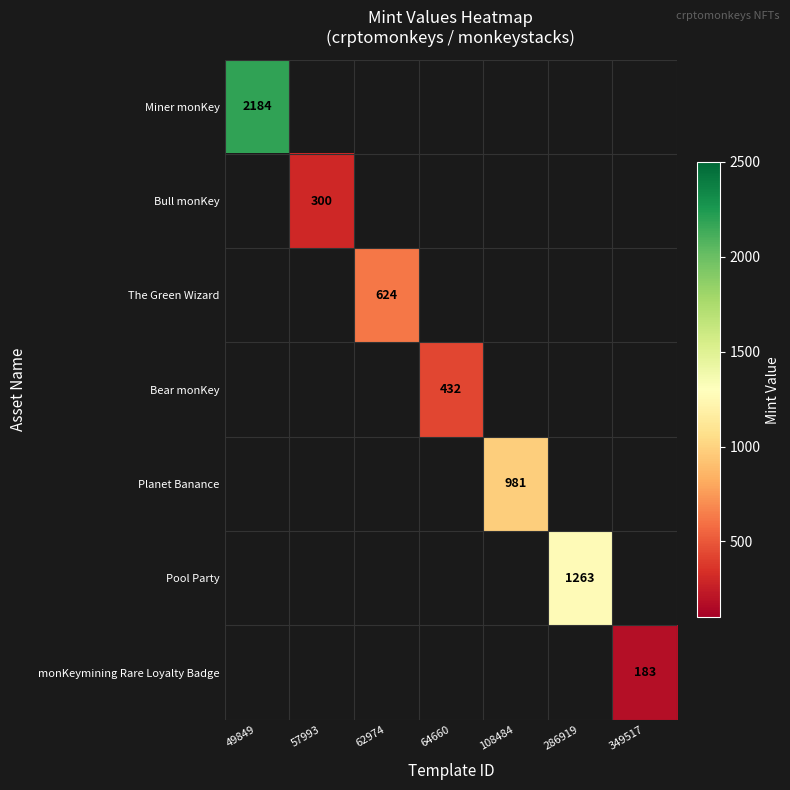

The value of Planet Banance at 108484 is 1419. True or false?

False